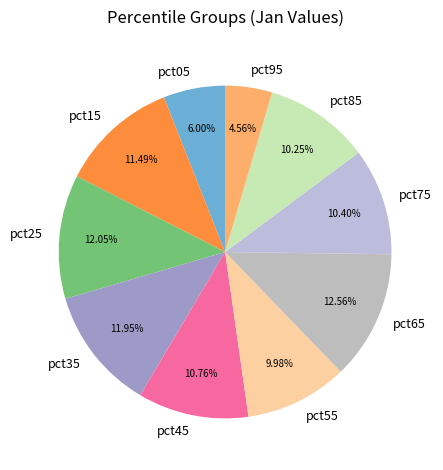

What percentage do pct65 and pct05 together represent?

18.6%